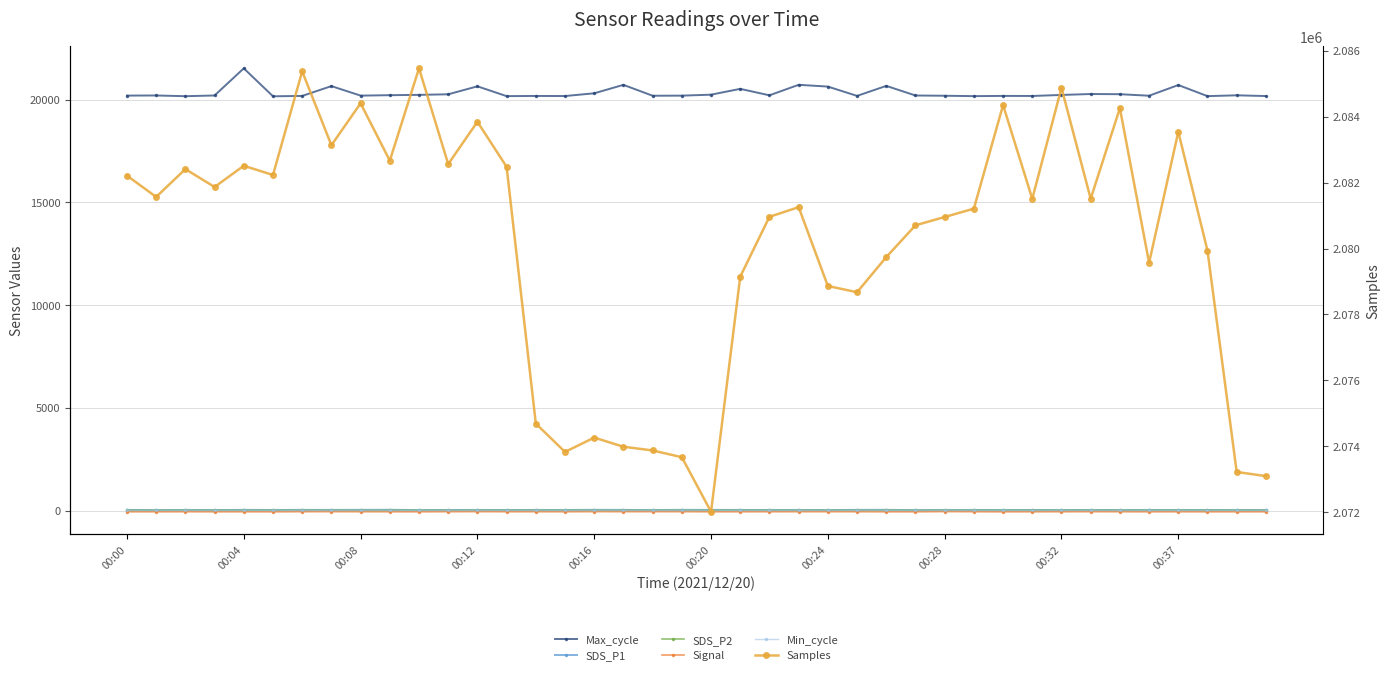

Reading left to right, what are all the values shown in this chart?

Max_cycle: 20198.0	20204.0	20169.0	20204.0	21525.0	20164.0	20182.0	20660.0	20197.0	20218.0	20234.0	20262.0	20649.0	20172.0	20181.0	20177.0	20310.0	20721.0	20191.0	20196.0	20243.0	20526.0	20212.0	20723.0	20637.0	20184.0	20671.0	20203.0	20191.0	20172.0	20183.0	20180.0	20230.0	20275.0	20266.0	20192.0	20712.0	20172.0	20212.0	20176.0
SDS_P1: 29.5	21.2	28.7	23.4	31.3	26.9	30.6	28.8	32.0	34.5	23.6	25.1	27.2	25.5	28.4	26.3	33.1	28.9	25.6	31.4	29.2	28.7	27.7	26.9	23.7	30.7	32.4	21.1	23.9	28.2	26.9	25.8	22.9	26.4	22.8	28.1	26.2	25.4	27.3	22.1
SDS_P2: 8.2	6.9	8.3	8.2	8.2	8.3	8.4	8.7	8.7	9.5	8.0	7.4	8.6	8.4	8.7	9.1	8.2	8.1	8.1	9.0	8.3	8.3	9.0	8.3	7.6	8.0	8.2	7.7	8.3	8.7	8.5	7.2	8.1	7.8	7.9	8.6	7.9	7.4	8.3	8.4
Signal: -62.0	-62.0	-60.0	-62.0	-62.0	-63.0	-58.0	-57.0	-59.0	-61.0	-63.0	-58.0	-55.0	-60.0	-59.0	-61.0	-55.0	-57.0	-56.0	-57.0	-62.0	-61.0	-60.0	-59.0	-59.0	-59.0	-62.0	-63.0	-53.0	-59.0	-63.0	-61.0	-60.0	-58.0	-60.0	-63.0	-61.0	-63.0	-63.0	-61.0
Min_cycle: 28.0	28.0	28.0	28.0	28.0	28.0	28.0	28.0	28.0	28.0	28.0	28.0	28.0	28.0	28.0	28.0	28.0	28.0	28.0	28.0	28.0	28.0	28.0	28.0	28.0	28.0	28.0	28.0	28.0	28.0	28.0	28.0	28.0	28.0	28.0	28.0	28.0	28.0	28.0	28.0
Samples: 2082212.0	2081567.0	2082411.0	2081868.0	2082513.0	2082232.0	2085377.0	2083136.0	2084407.0	2082667.0	2085468.0	2082563.0	2083847.0	2082480.0	2074689.0	2073831.0	2074265.0	2073988.0	2073875.0	2073670.0	2072014.0	2079148.0	2080964.0	2081256.0	2078865.0	2078676.0	2079741.0	2080706.0	2080958.0	2081211.0	2084354.0	2081510.0	2084877.0	2081512.0	2084260.0	2079568.0	2083541.0	2079938.0	2073222.0	2073097.0